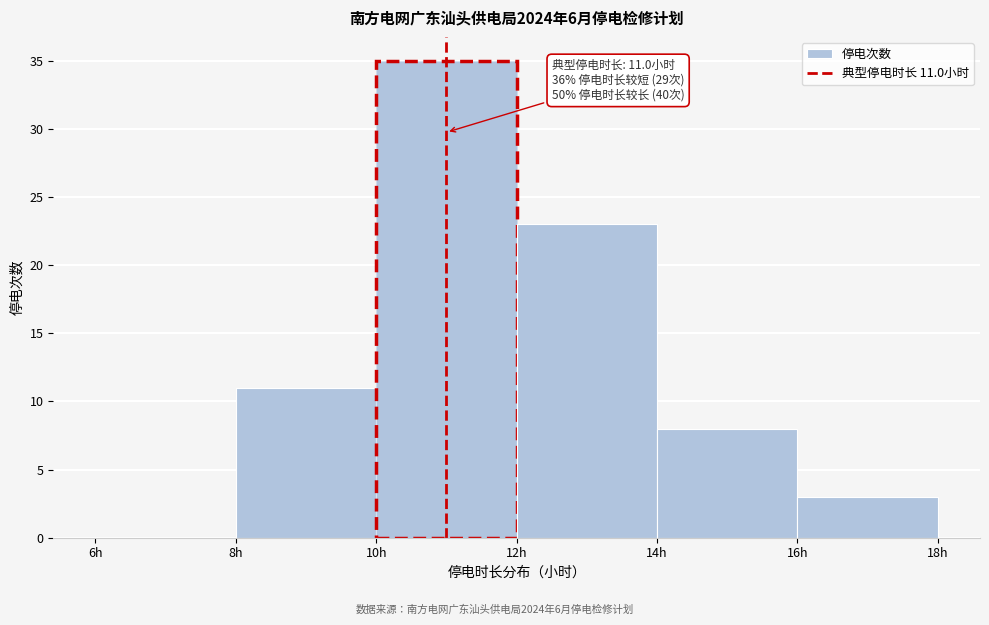

Which range on the x-axis has the tallest bar?

10 to 12